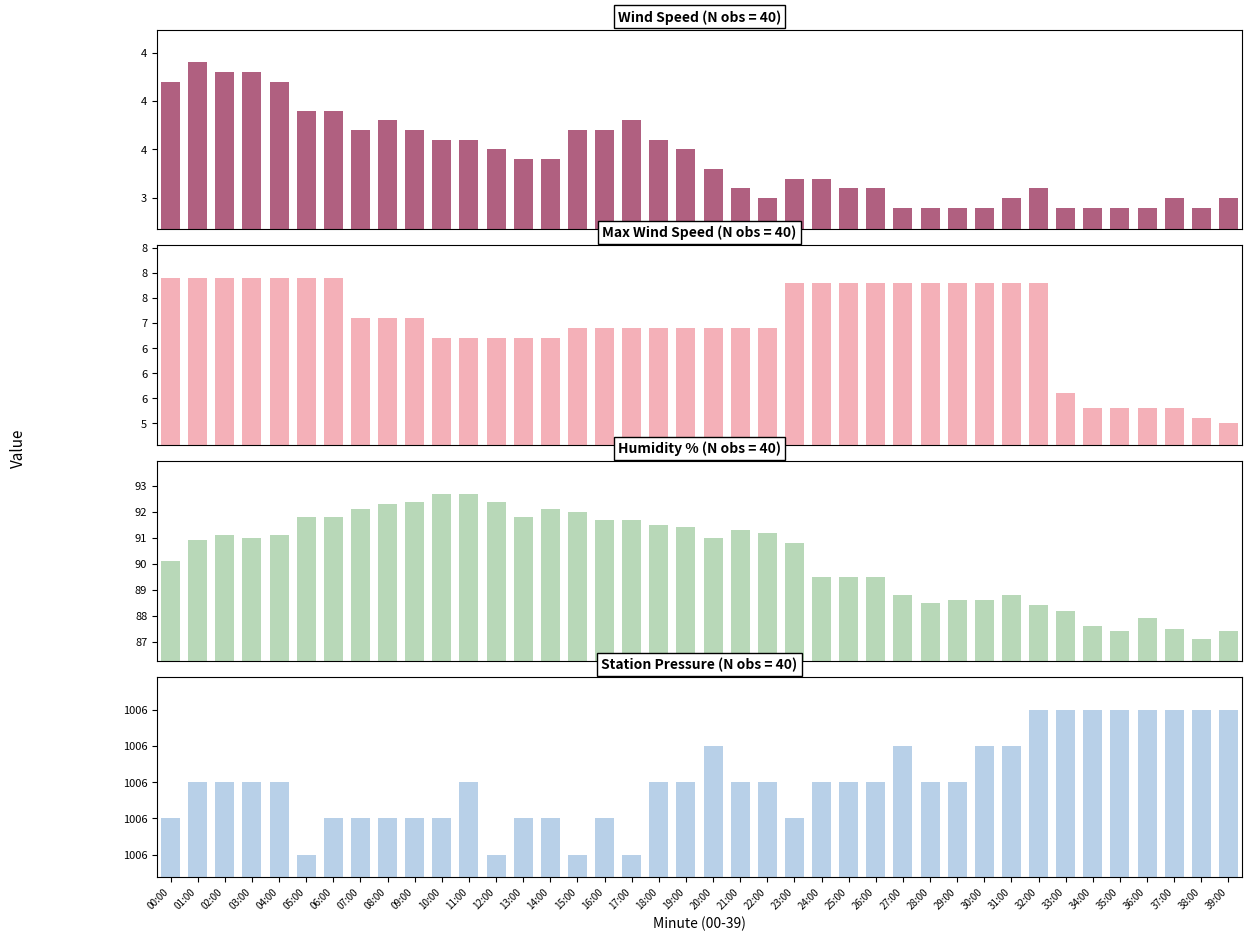

At which label does Humidity (%) reach its peak?

10:00